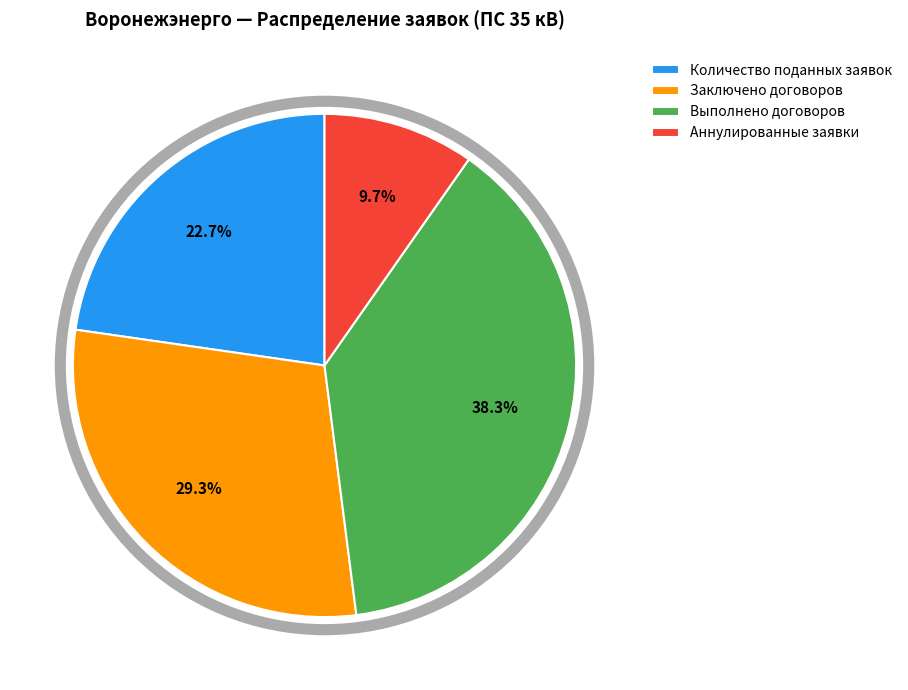

Combined, do Аннулированные заявки and Заключено договоров account for over 50%?

No